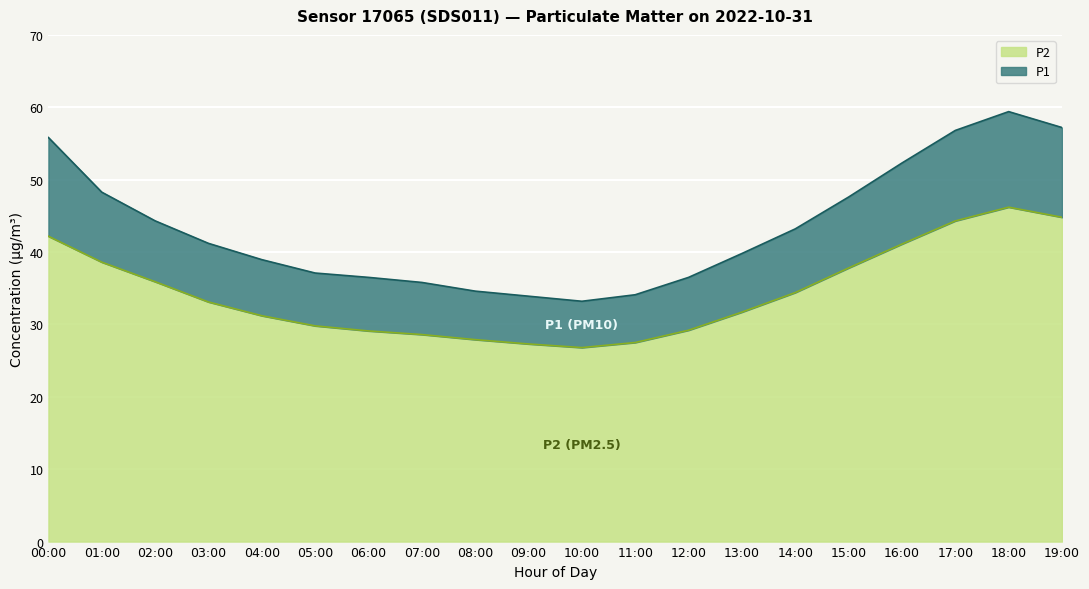

Which series has the largest total across all categories?

P1